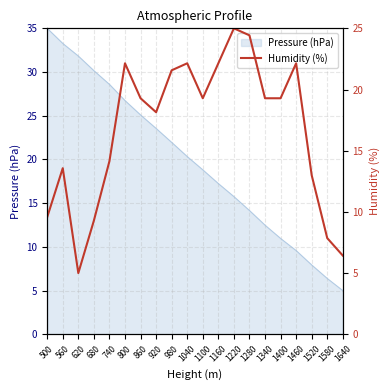

Is it true that the value at 1160 is 13.5?

False